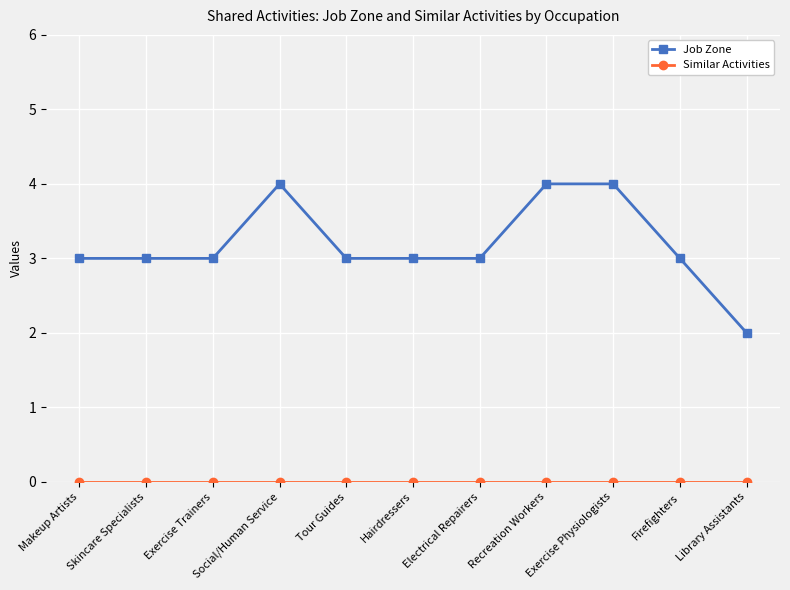

What position from the right is Recreation Workers?

4